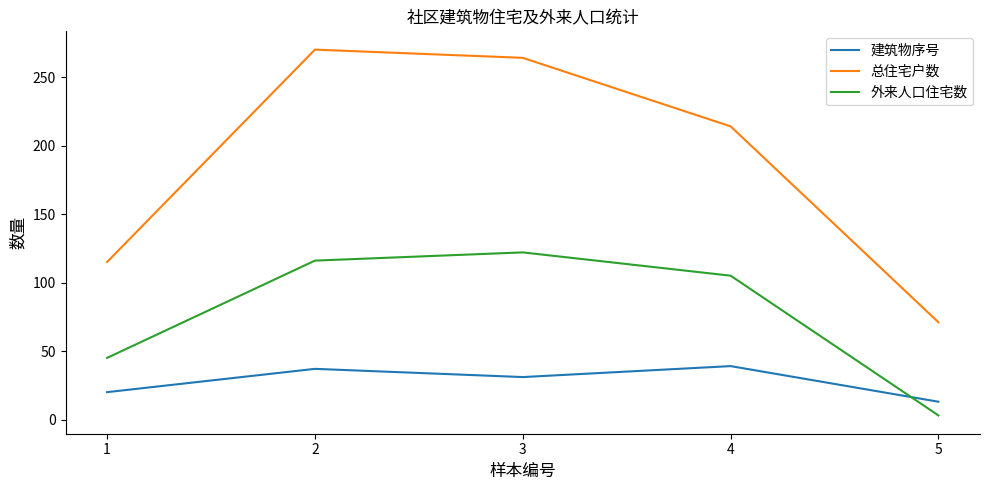

True or false: 建筑物序号 and 总住宅户数 cross at least once.

False